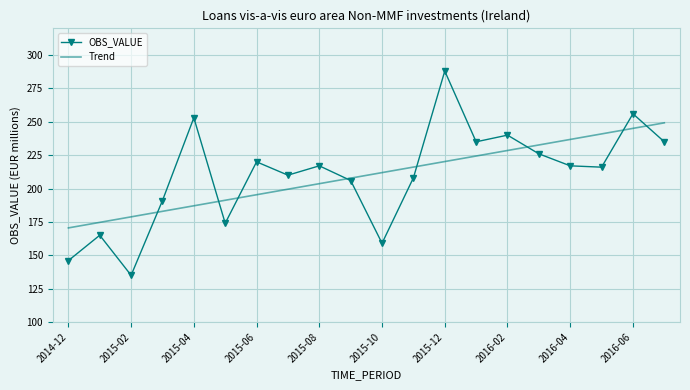

Rank the series by their maximum value, from lowest to highest.

Trend, OBS_VALUE